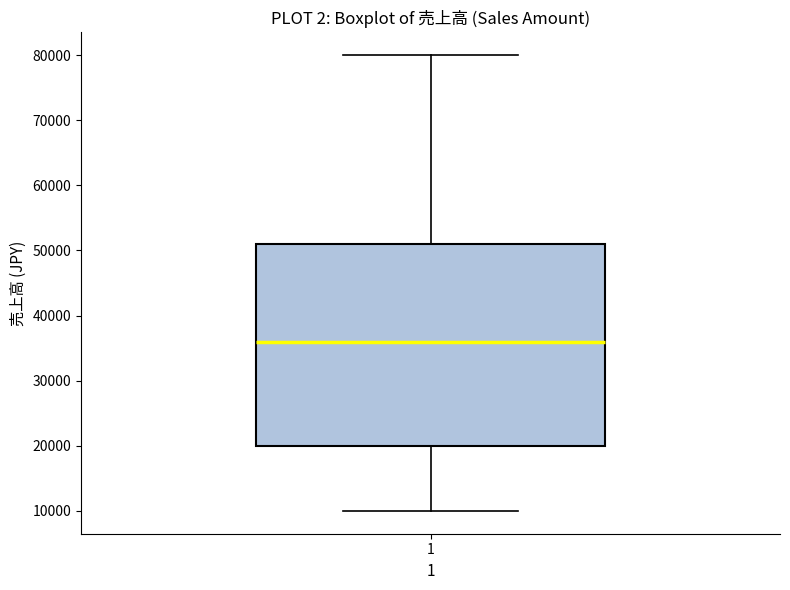

Where does the lower whisker of the box at x = 1 end on the y-axis? The values are not printed on the chart, so give them approximately, as read against the axis.

10000